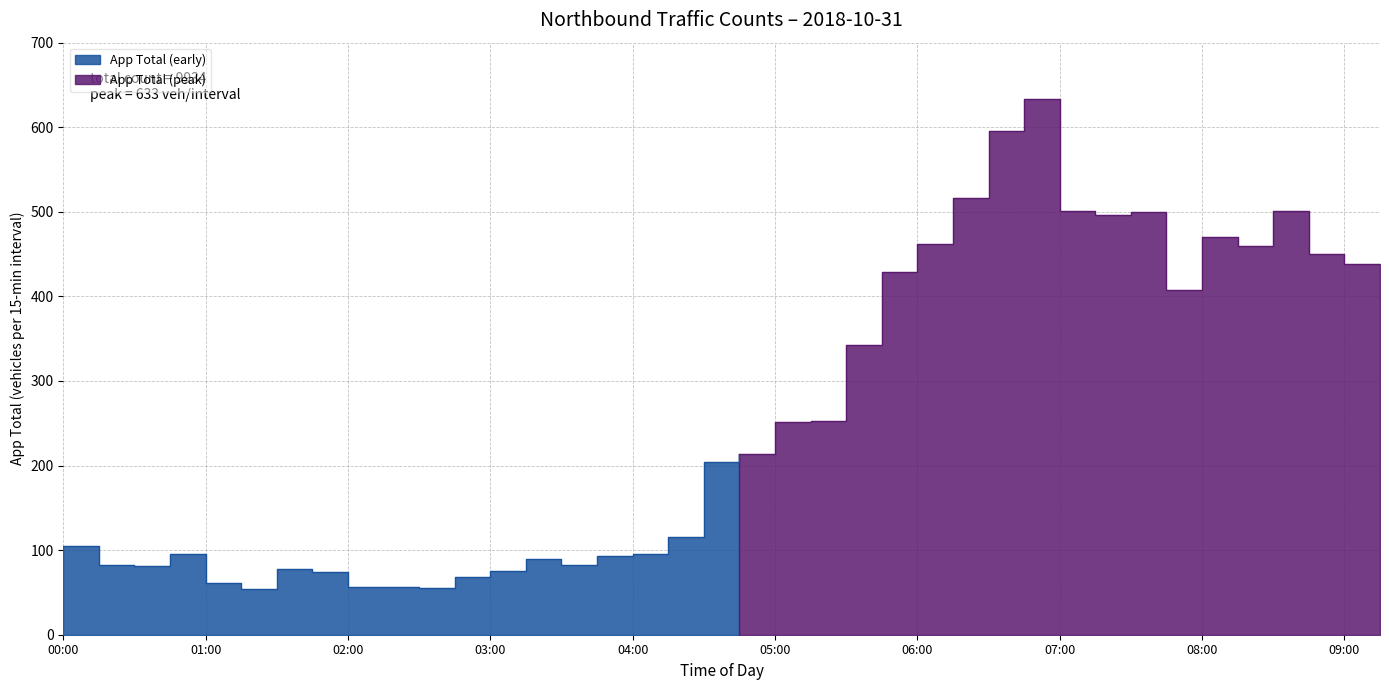

How many data points are less than 214?

19